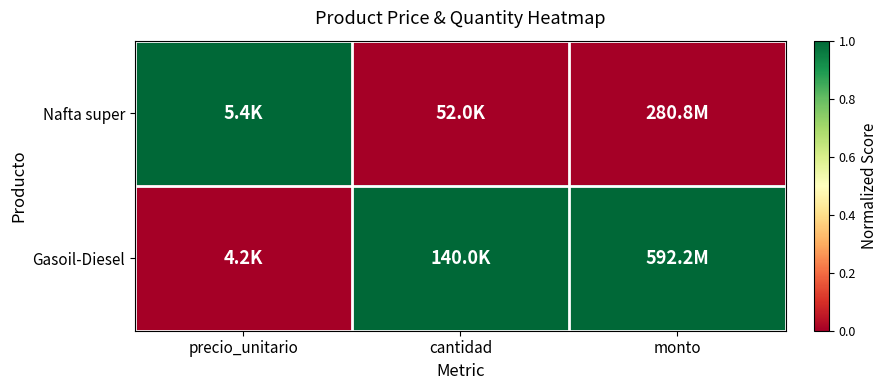

Reading right to left, list all the values displayed in this chart.

Nafta super: monto=0	cantidad=0	precio_unitario=1
Gasoil-Diesel: monto=1	cantidad=1	precio_unitario=0